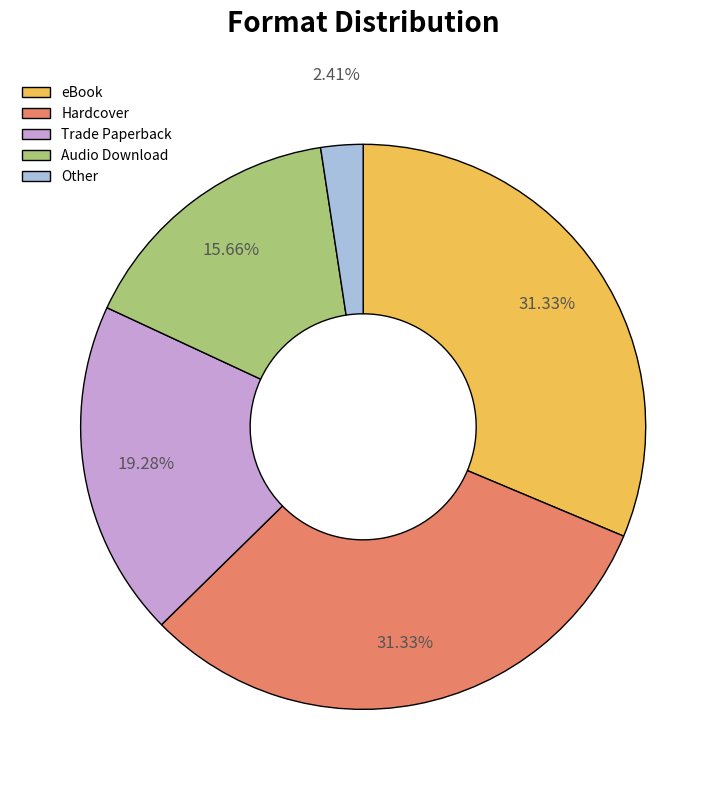

What percentage is the Trade Paperback slice, to the nearest percent?

19%